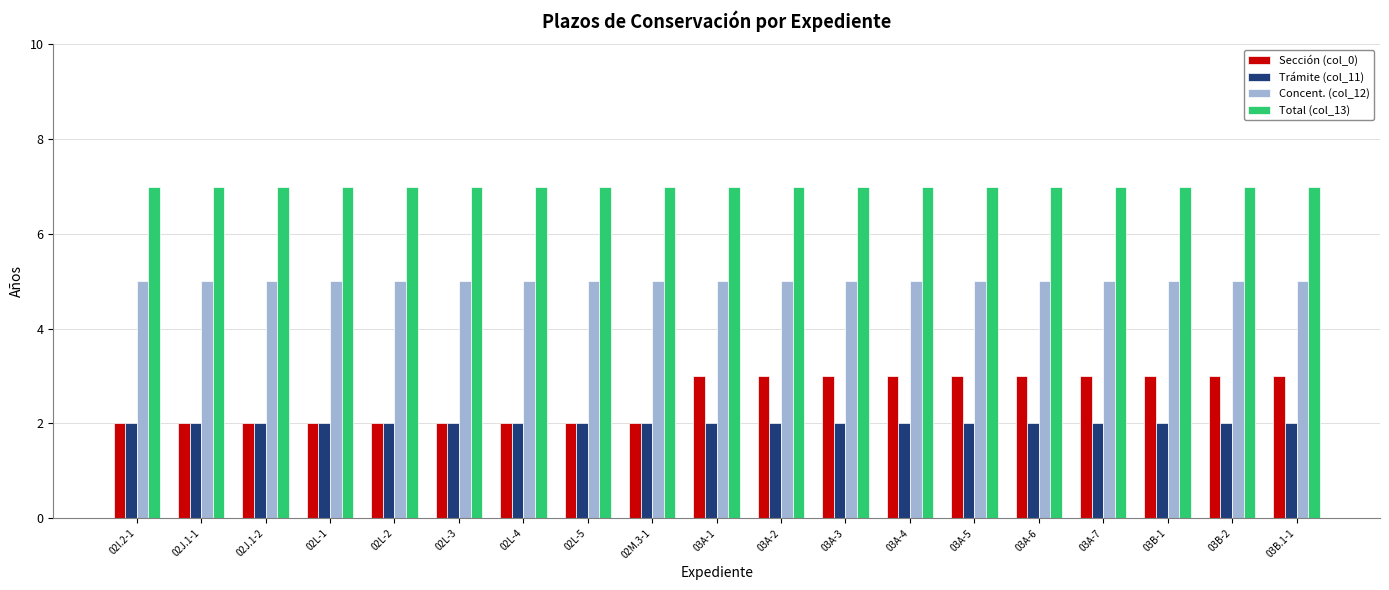

How many bars are there in each group?

4